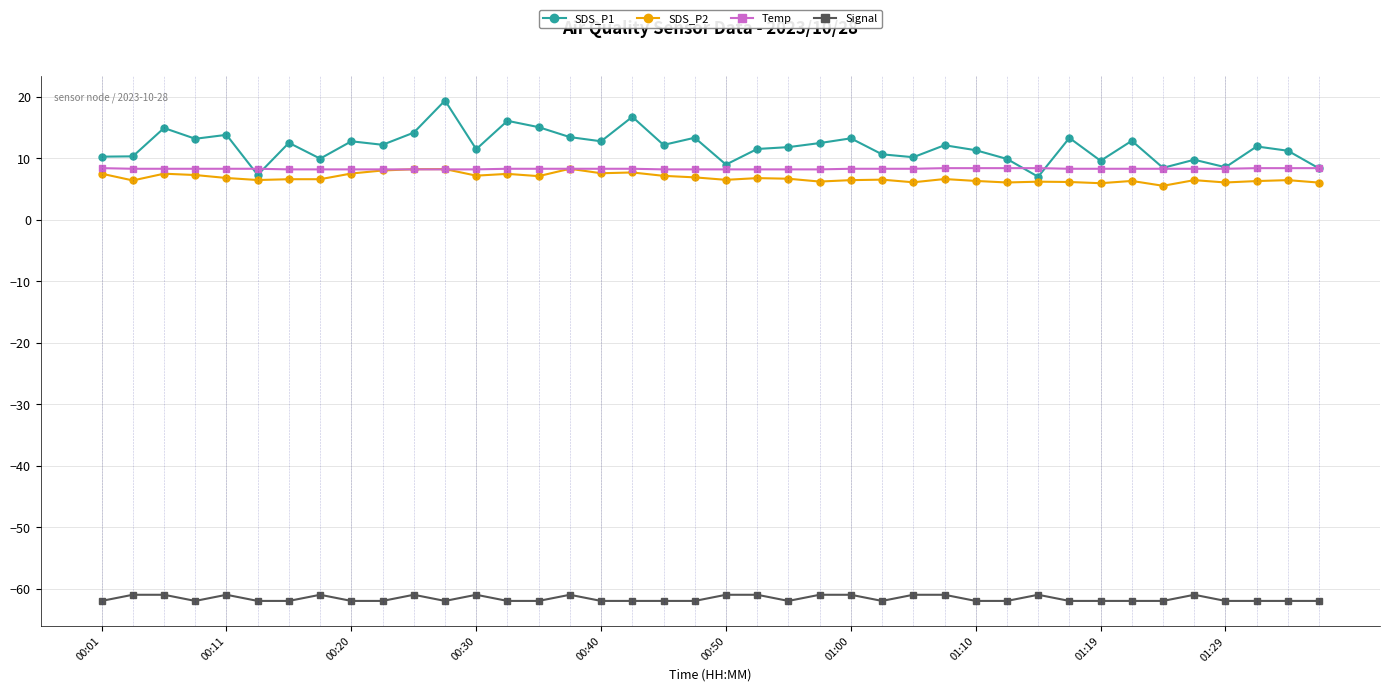

How many data points in Signal are above -62?

15